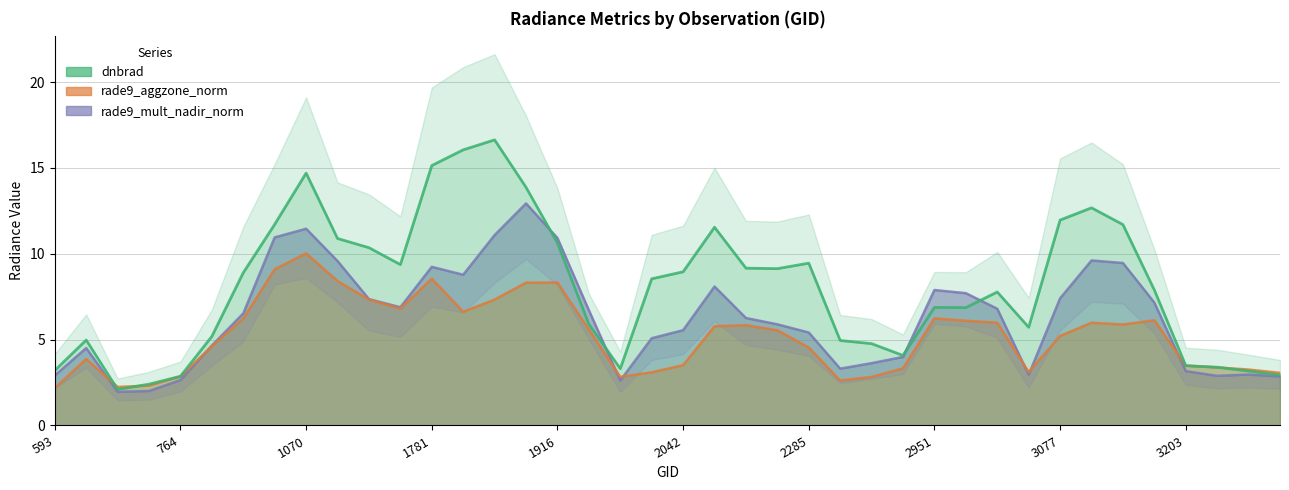

Which series has the largest range (max minus min)?

dnbrad